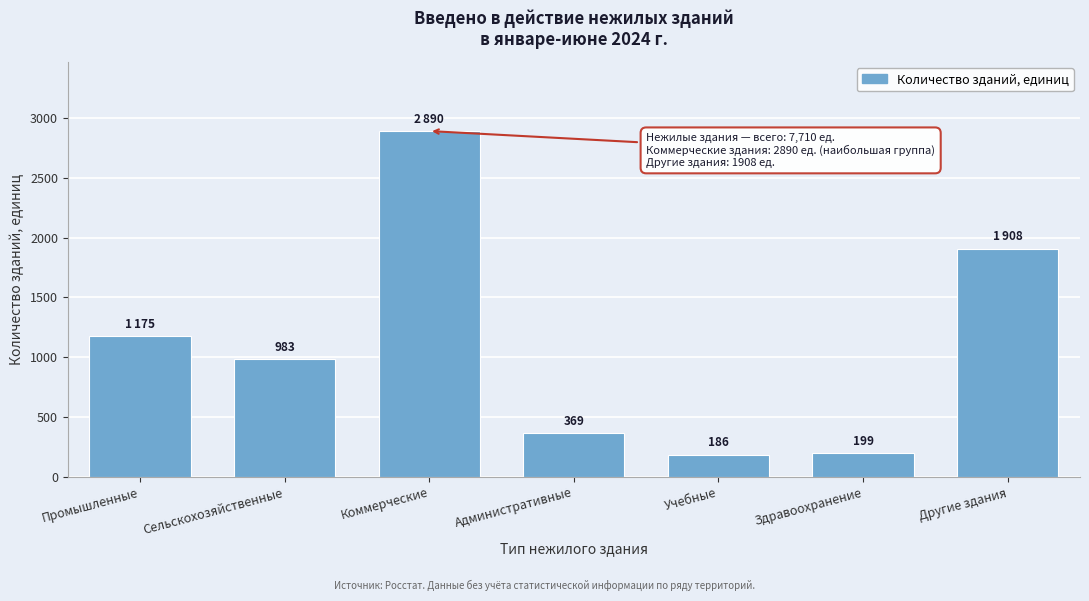

Reading left to right, list all the values displayed in this chart.

Промышленные=1175	Сельскохозяйственные=983	Коммерческие=2890	Административные=369	Учебные=186	Здравоохранение=199	Другие здания=1908